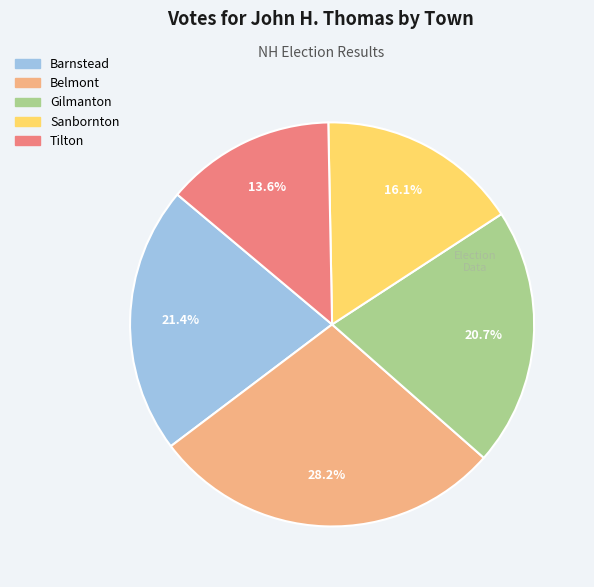

What percentage do Sanbornton and Belmont together represent?

44.3%